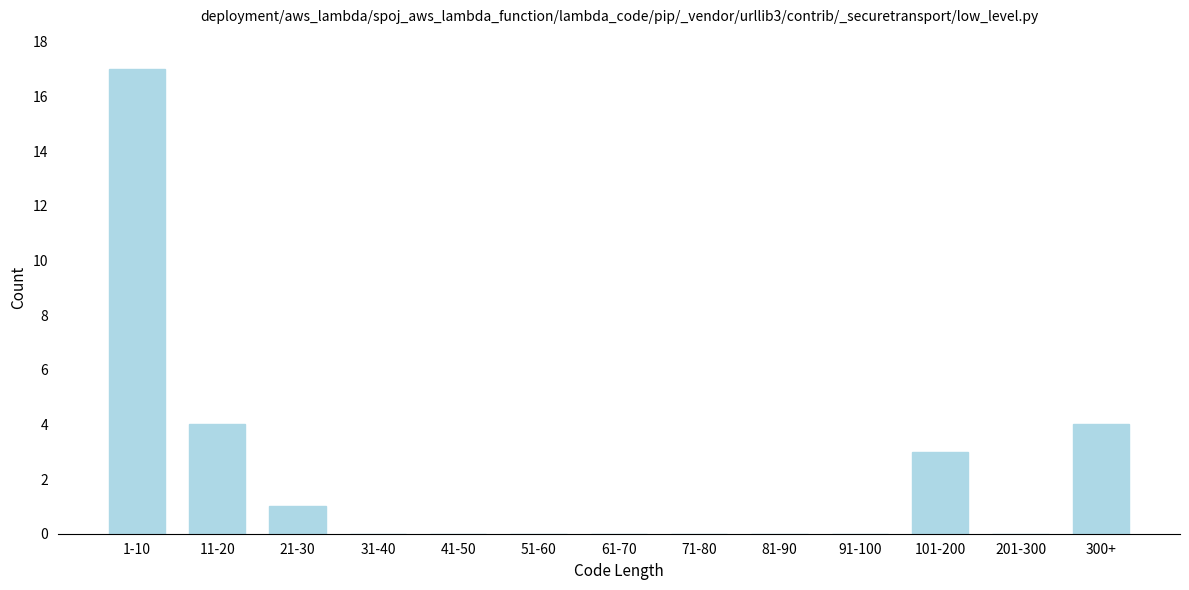

Reading right to left, extract all data points from this chart.

300+=4	201-300=0	101-200=3	91-100=0	81-90=0	71-80=0	61-70=0	51-60=0	41-50=0	31-40=0	21-30=1	11-20=4	1-10=17